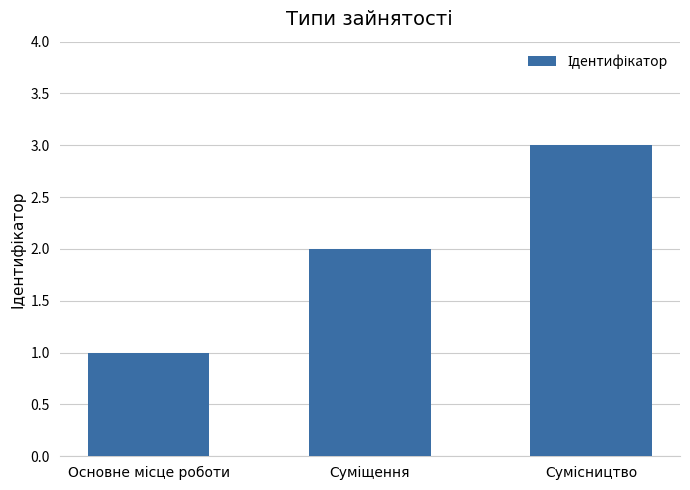

Does the chart contain any negative values?

No